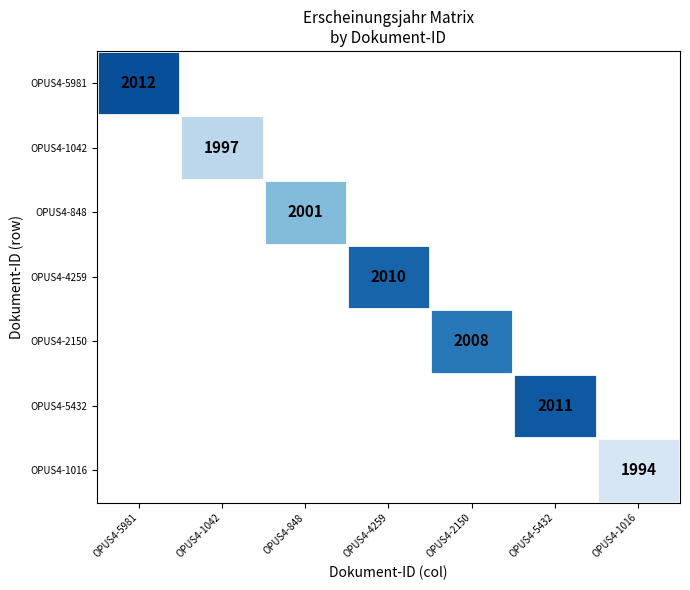

Is it true that OPUS4-2150 equals 2008 at OPUS4-2150?

True